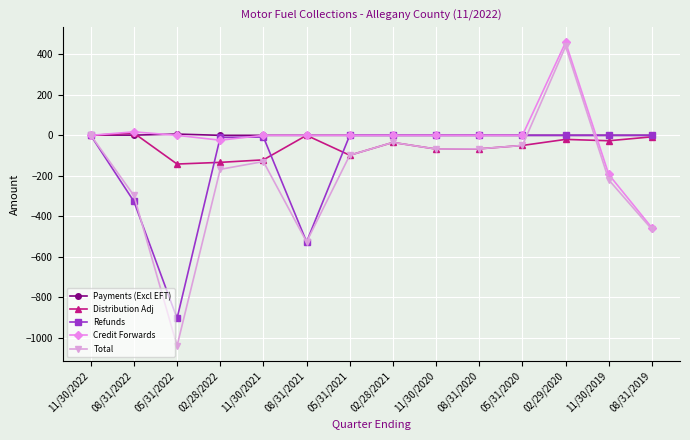

Is it true that Total equals -66.5 at 08/31/2020?

True